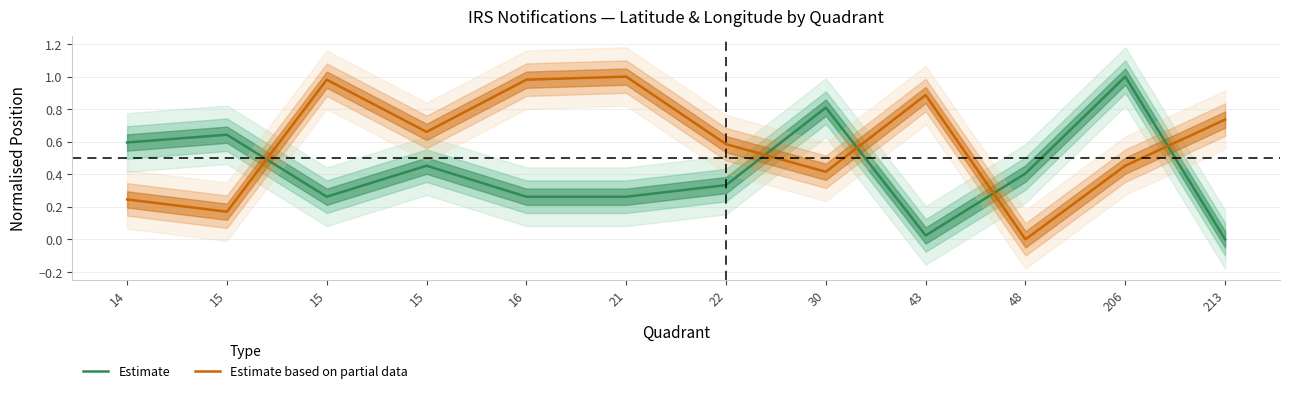

Which label corresponds to the largest value in the chart?

206